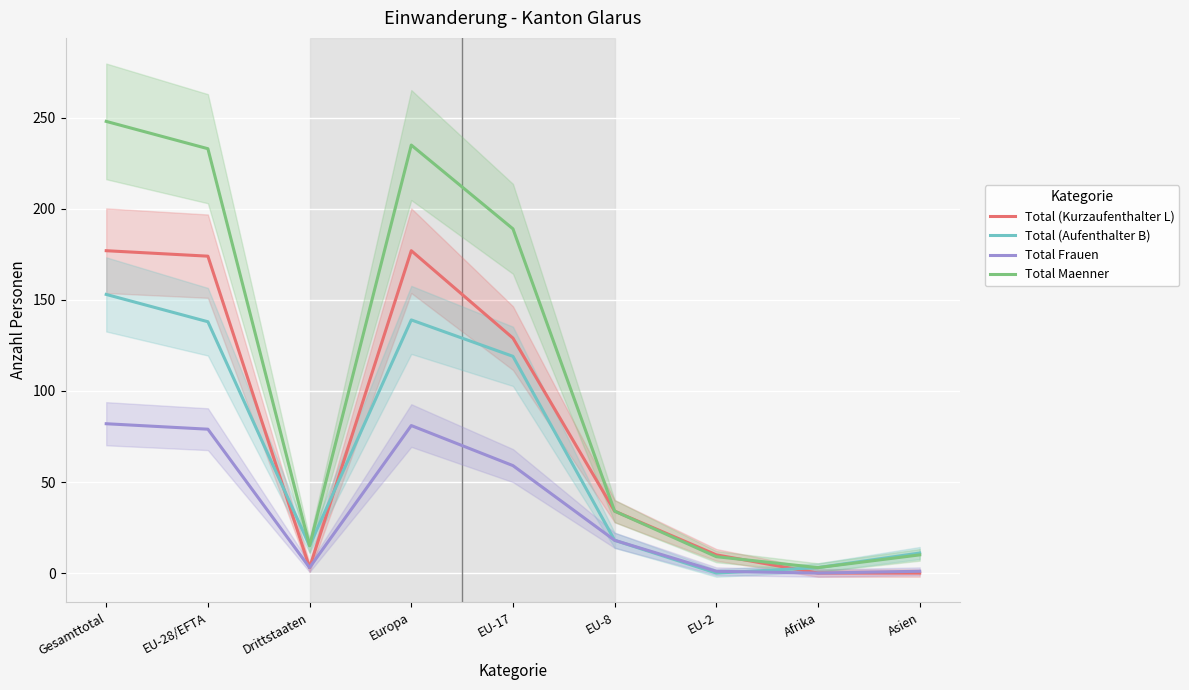

At which label does Total Frauen reach its minimum?

Afrika